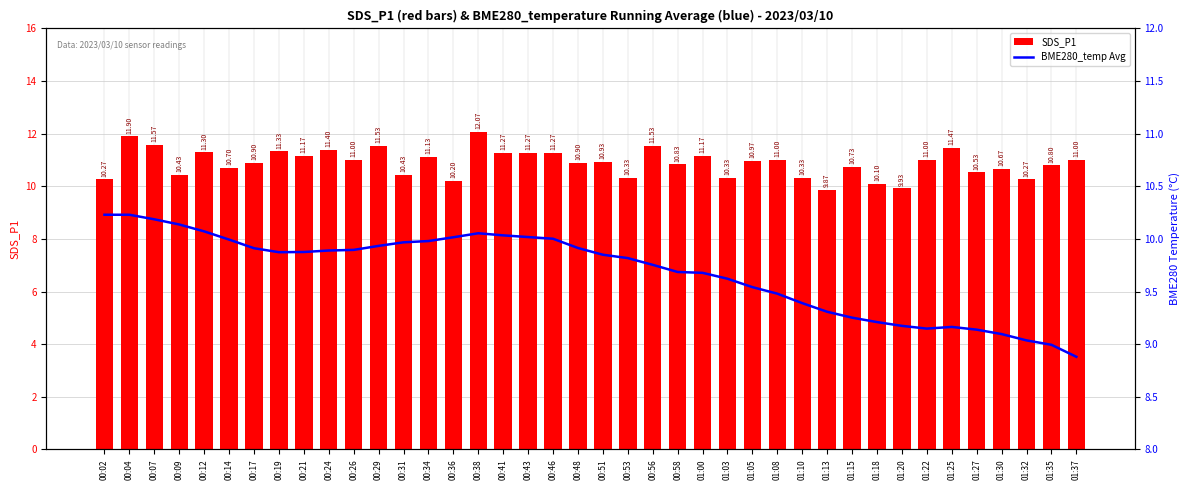

What is the difference between the maximum and minimum values in the SDS_P1 series?

2.2